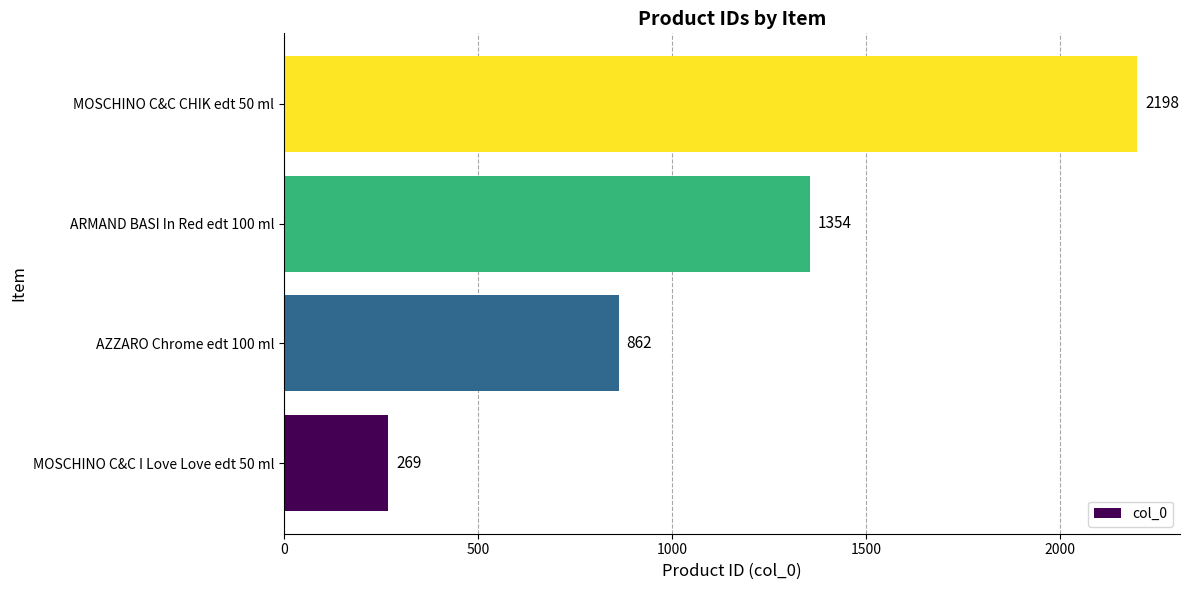

How many bars are there in total?

4